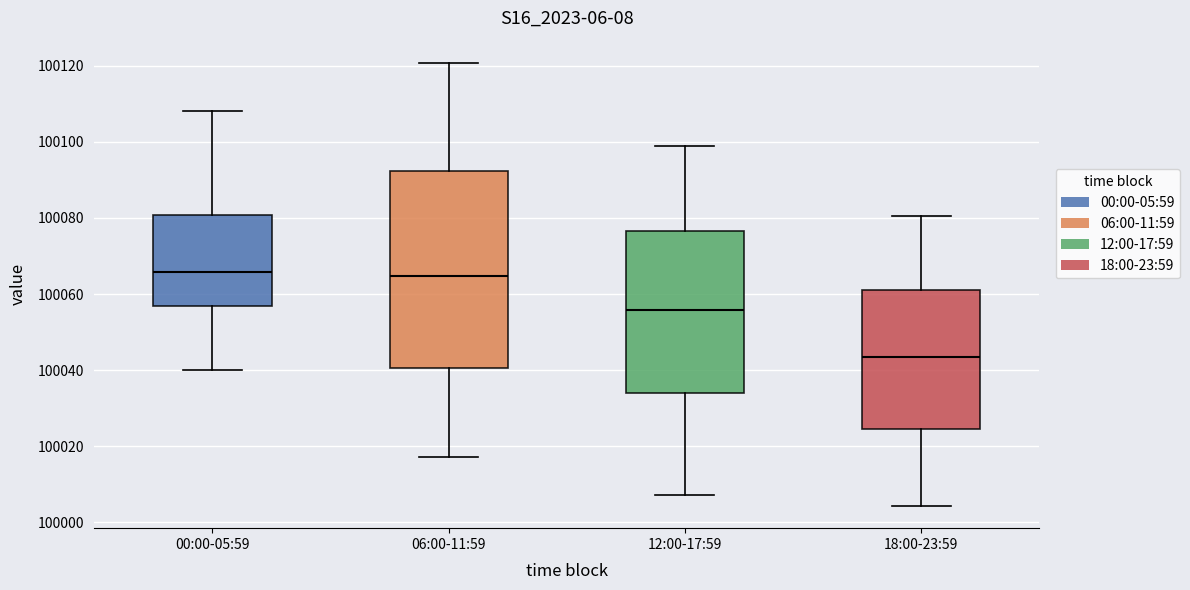

Comparing the boxes themselves (not the whiskers), which one is the tallest?

06:00-11:59